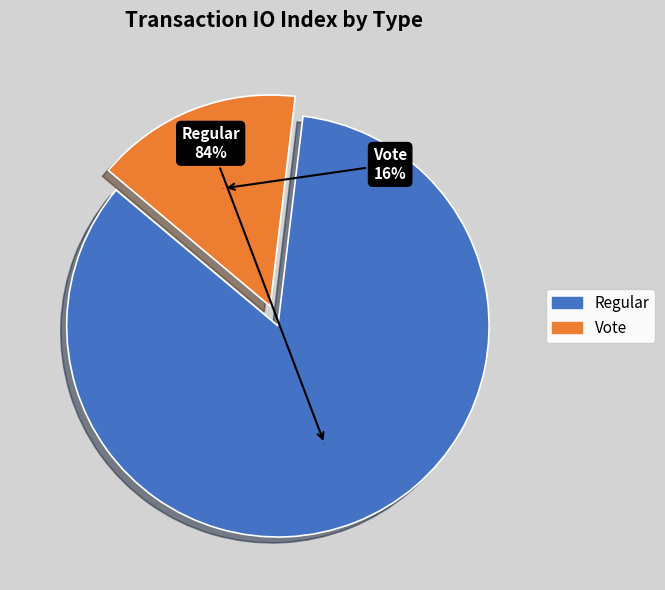

Which has a higher value, Regular or Vote?

Regular